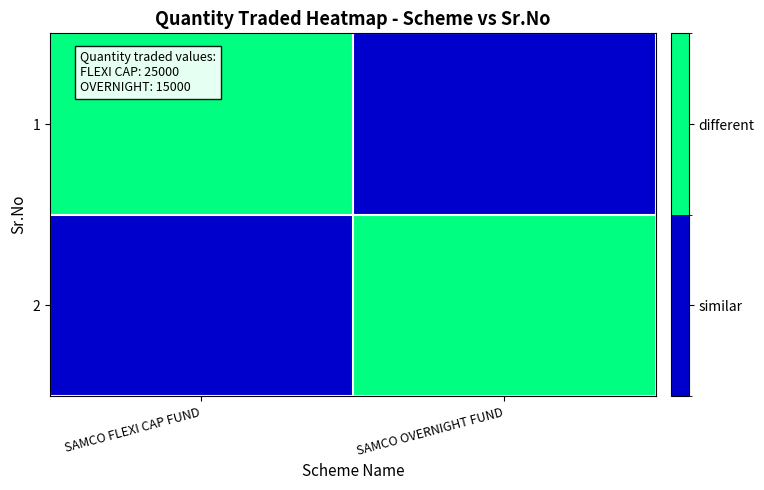

Reading left to right, extract all data points from this chart.

1: SAMCO FLEXI CAP FUND=1	SAMCO OVERNIGHT FUND=0
2: SAMCO FLEXI CAP FUND=0	SAMCO OVERNIGHT FUND=1